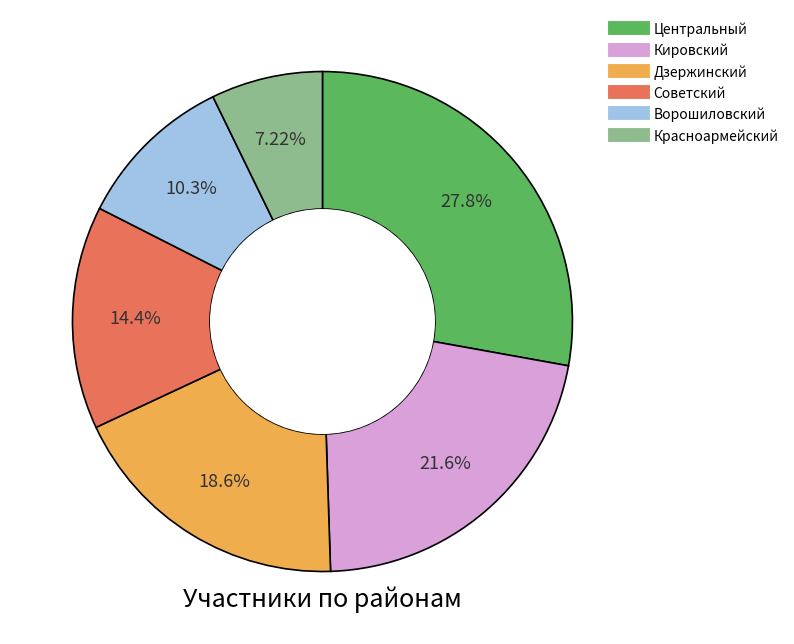

Which slice is the largest?

Центральный